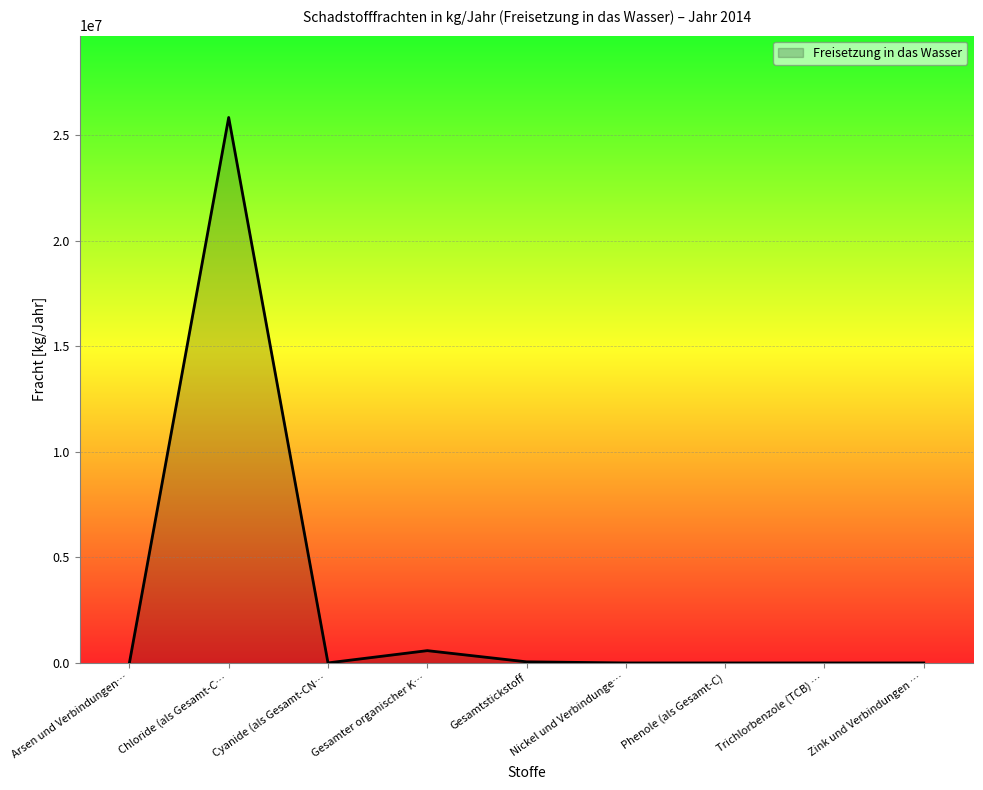

True or false: the data shows 12349554 at Chloride (als Gesamt-C….

False